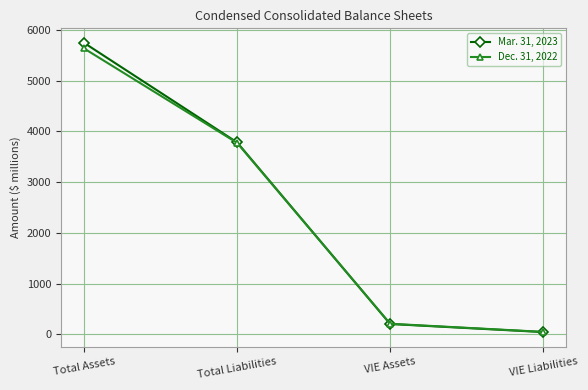

Where does the Mar. 31, 2023 series first go above 3784?

Total Assets